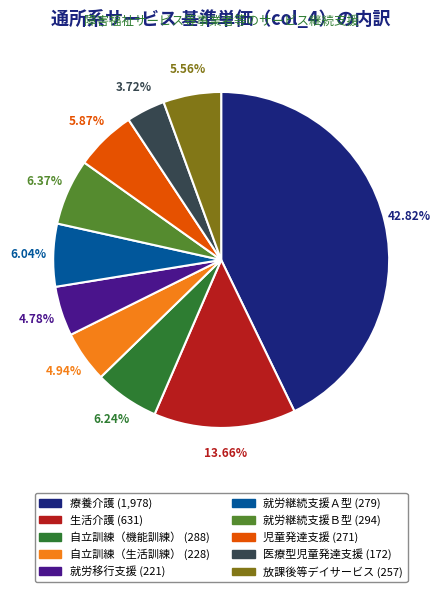

The 就労継続支援Ｂ型 slice represents 1% of the pie. True or false?

False